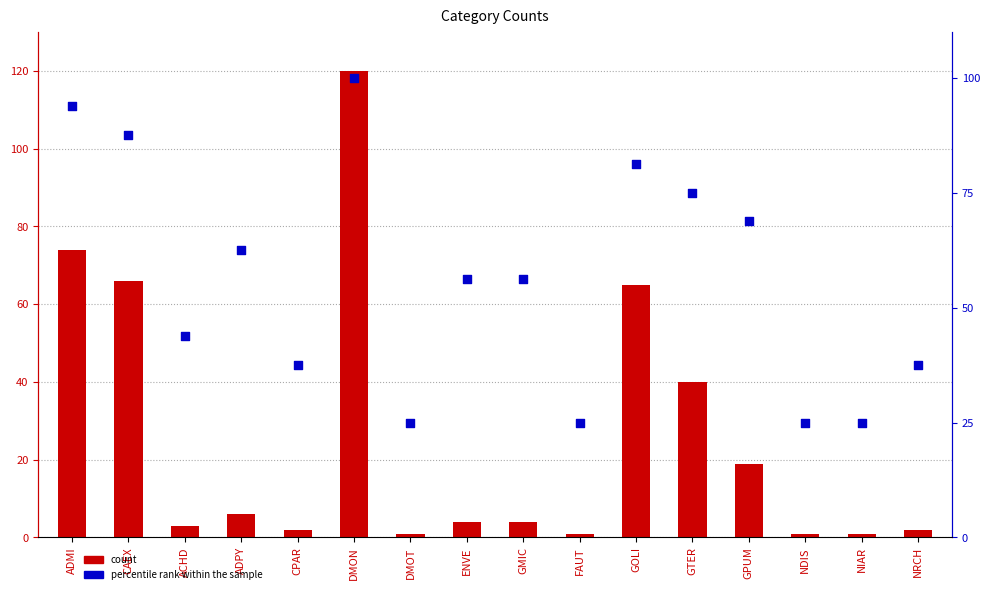

At which category is the sum across all series the highest?

DMON